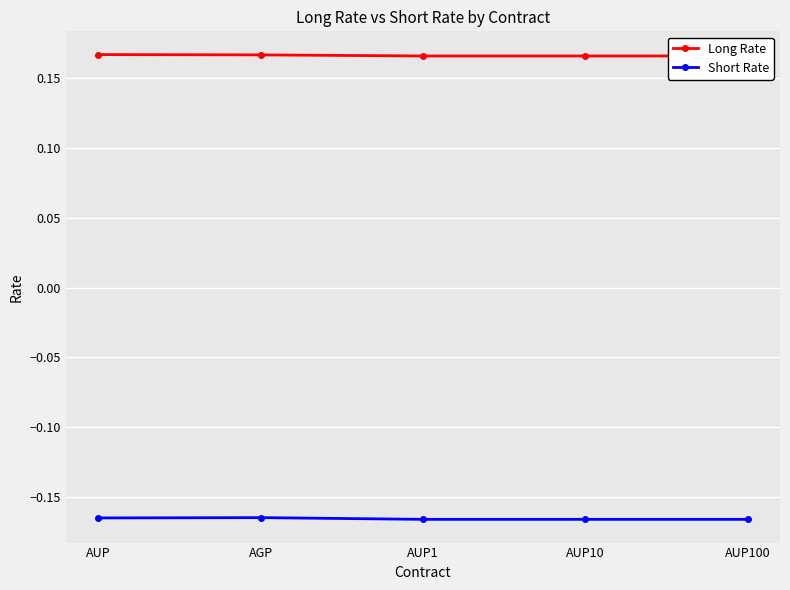

Which series has the largest total across all categories?

Long Rate